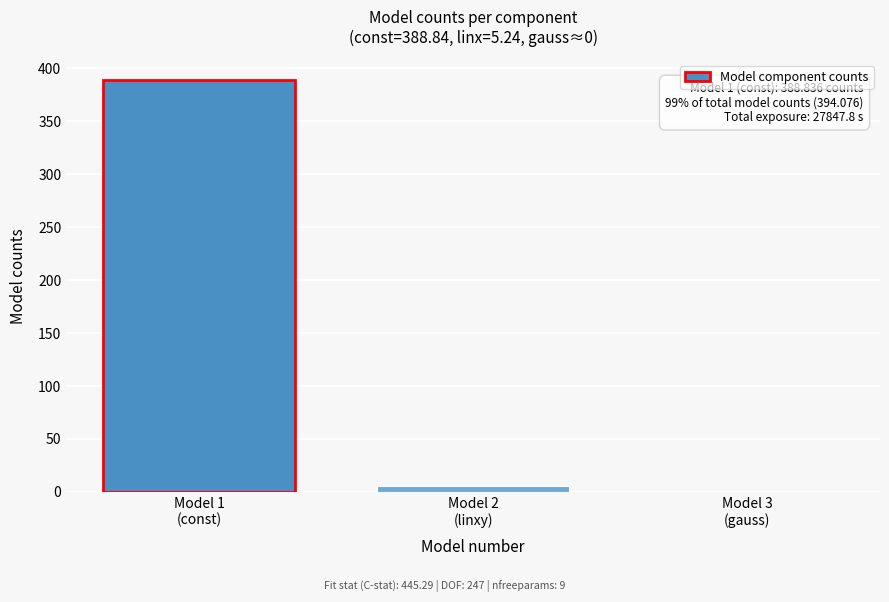

What is the sum of all values?

394.1